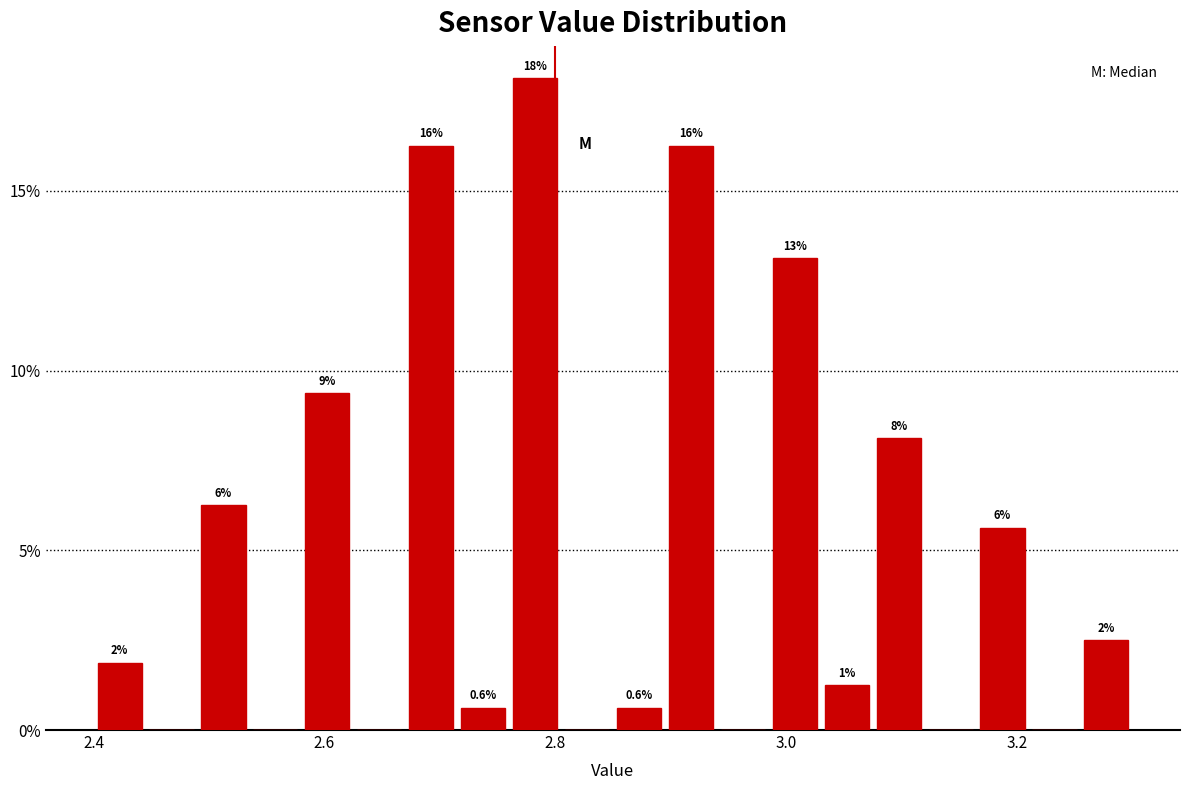

Read against the x-axis, roughly where is the centre of the tallest bar?

2.78